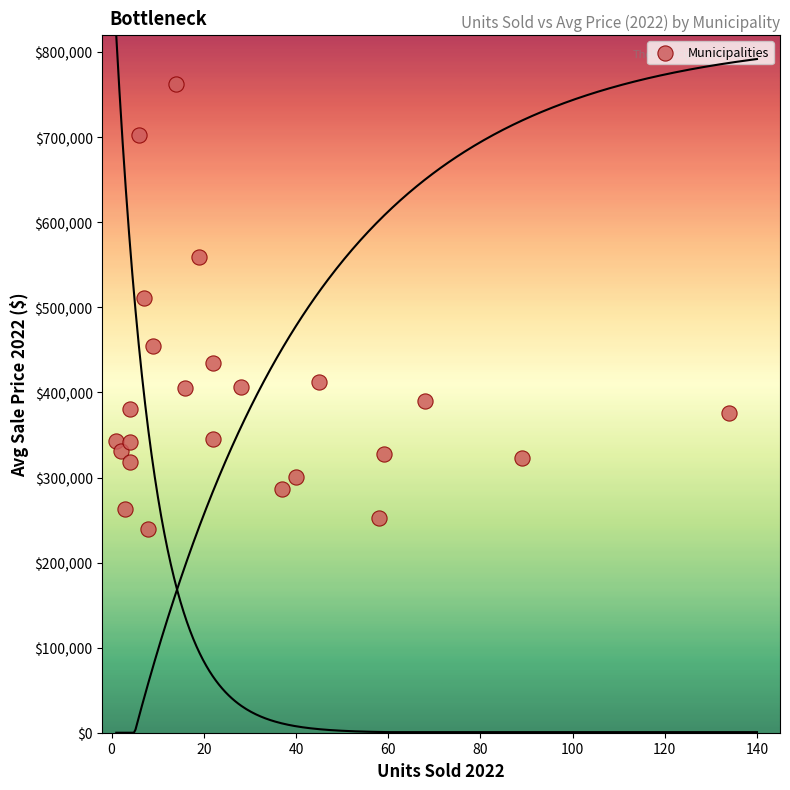

What Y value in the scatter plot is closest to 500840?

511571